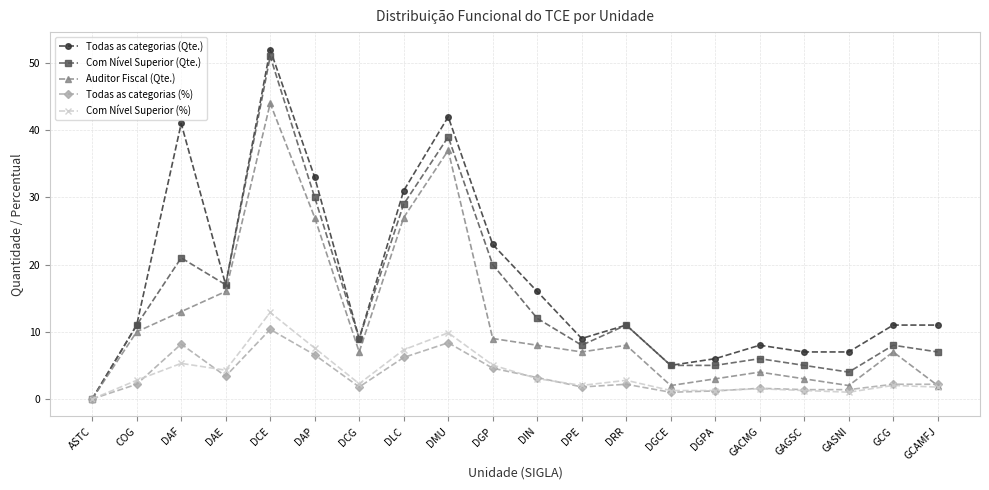

What is the approximate value of Auditor Fiscal (Qte.) at DMU?

37.0